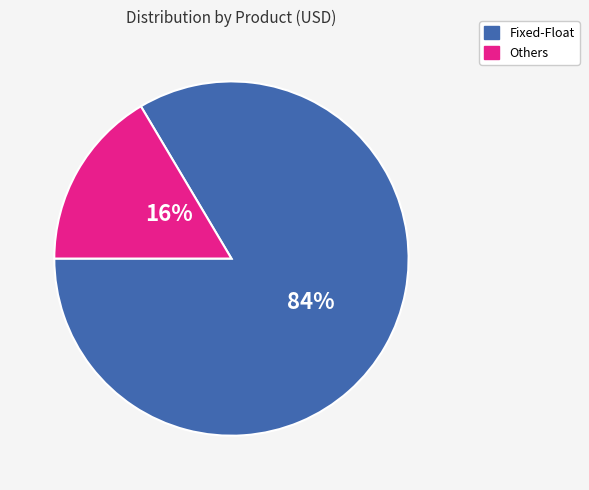

To the nearest percent, what is the average slice percentage?

50%